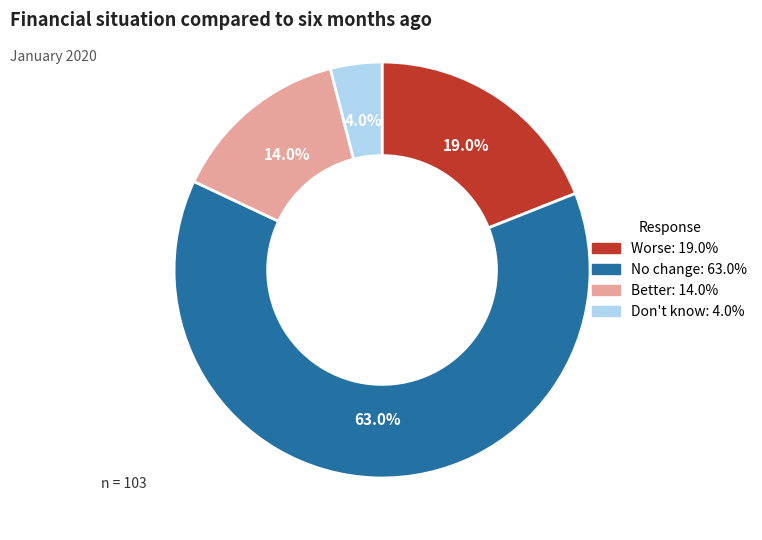

Which slice is the smallest?

Don't know